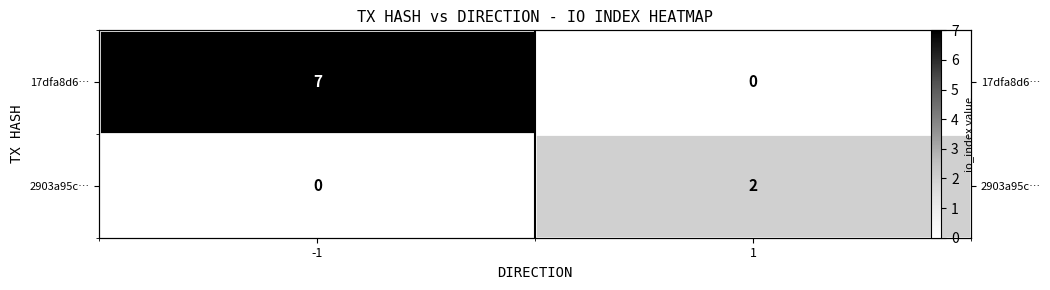

What is the approximate value of 17dfa8d6… at -1?

7